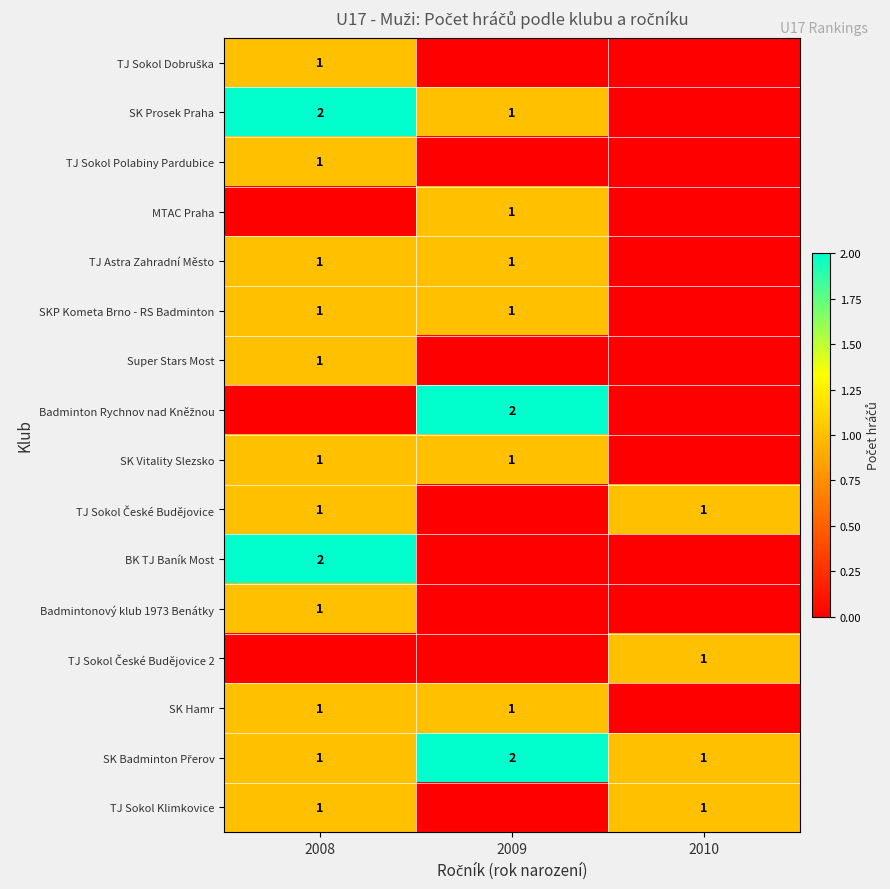

The value of Super Stars Most at 2008 is 2. True or false?

False